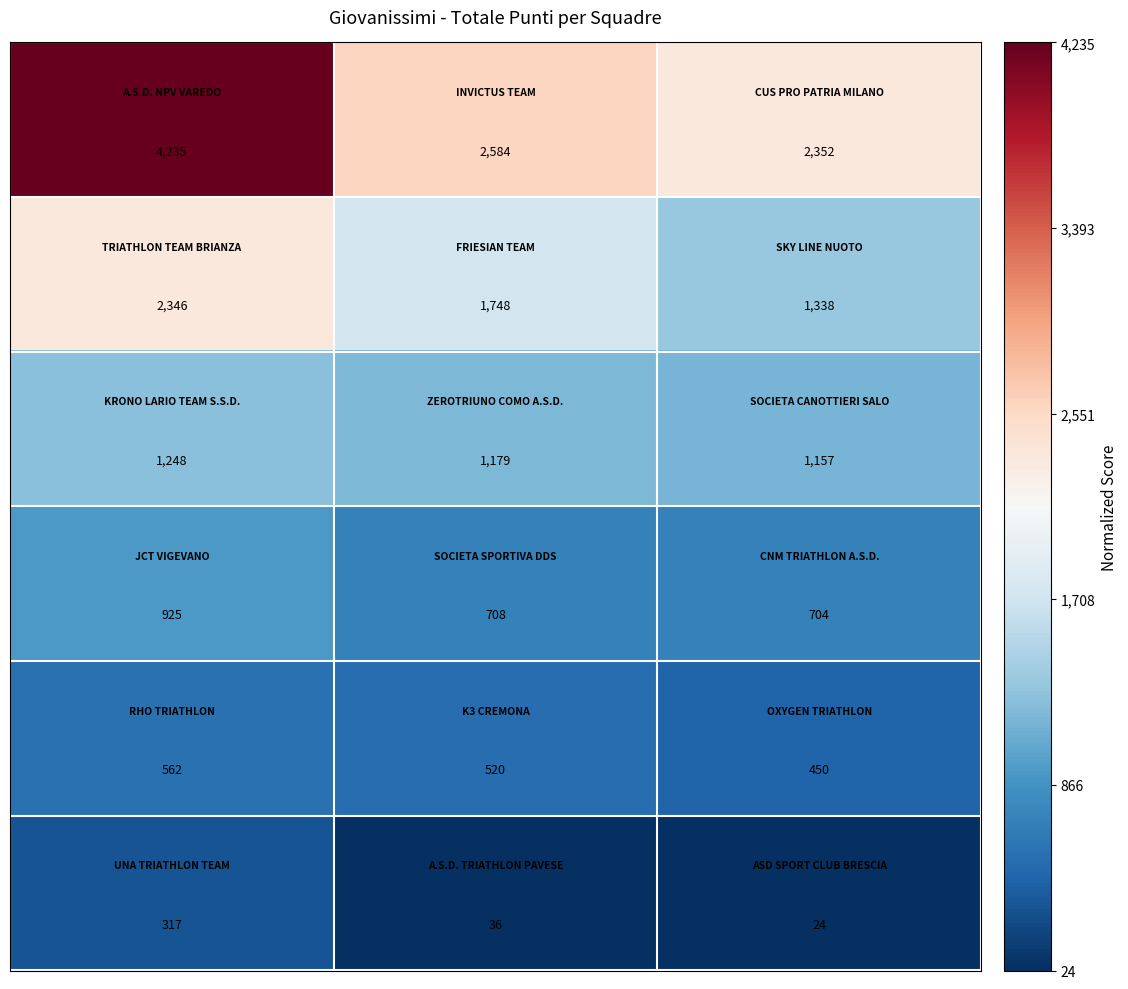

What is the minimum value shown in the chart?

24